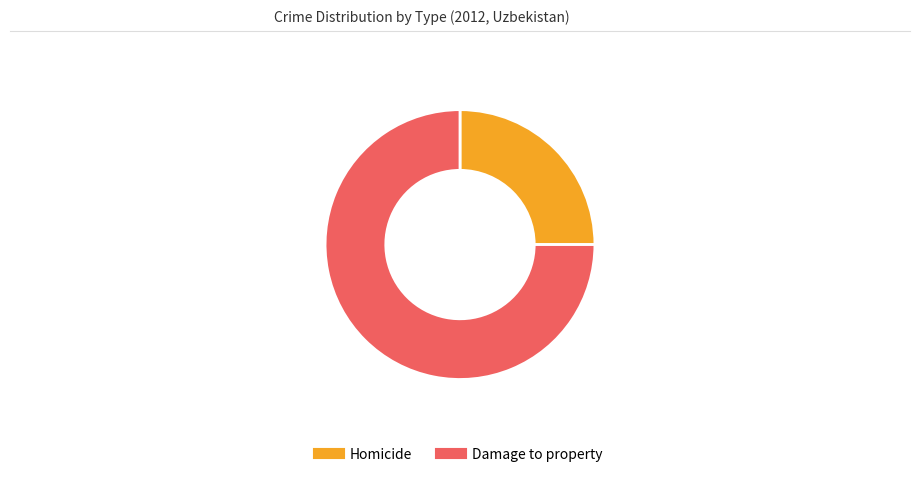

Is the sum of Damage to property and Homicide greater than half?

Yes